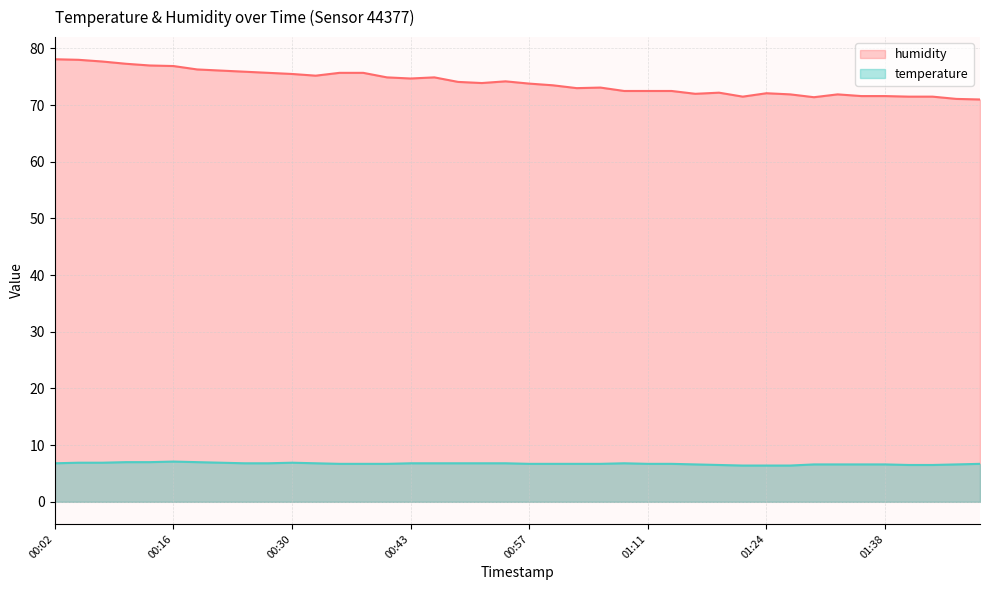

Rank the series by their average value, from highest to lowest.

humidity, temperature